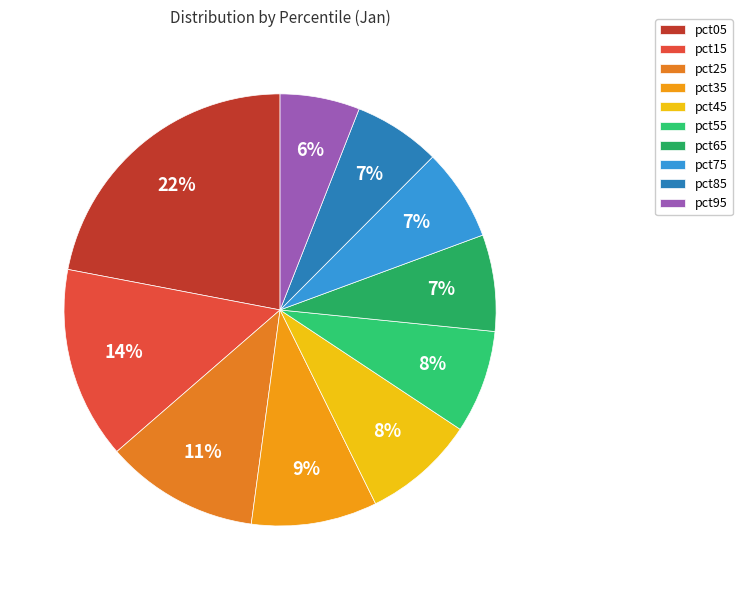

Is there a majority slice in this chart?

No